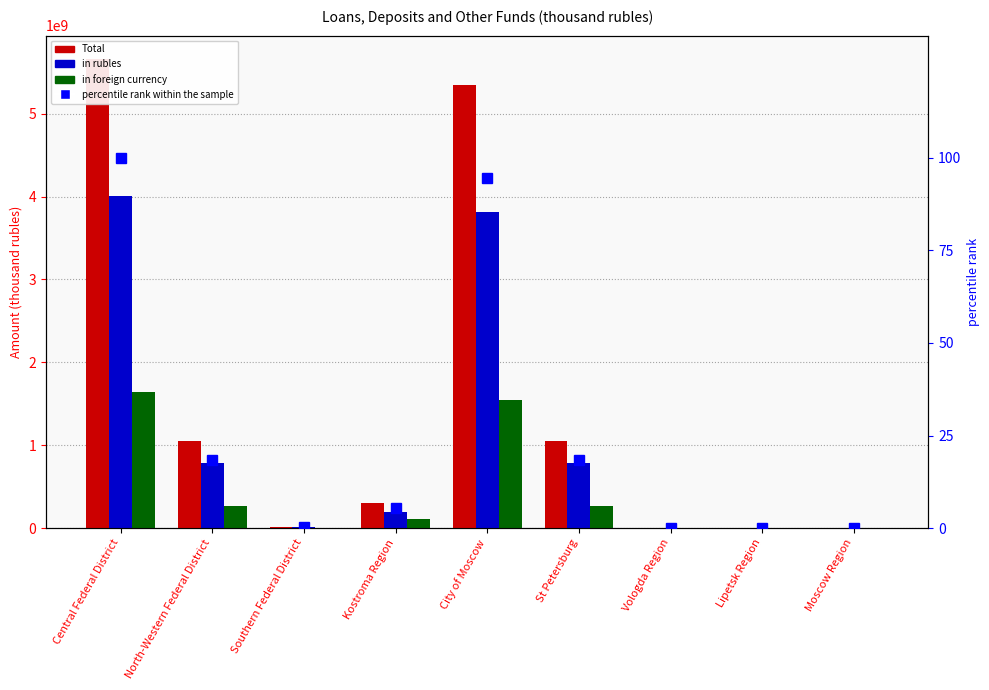

Reading left to right, transcribe all the data shown in this chart.

Total (thousand rubles): 5658070537.0	1047853374.0	14109683.0	303568637.0	5351304466.0	1046044374.0	1809000.0	877000.0	2320434.0
in rubles: 4010777878.0	784079813.0	13916154.0	198202944.0	3809377500.0	782270813.0	1809000.0	877000.0	2320434.0
in foreign currency: 1647292659.0	263773561.0	193529.0	105365693.0	1541926966.0	263773561.0	0.0	0.0	0.0
percentile rank within the sample: 100.0	18.5	0.2	5.4	94.6	18.5	0.0	0.0	0.0